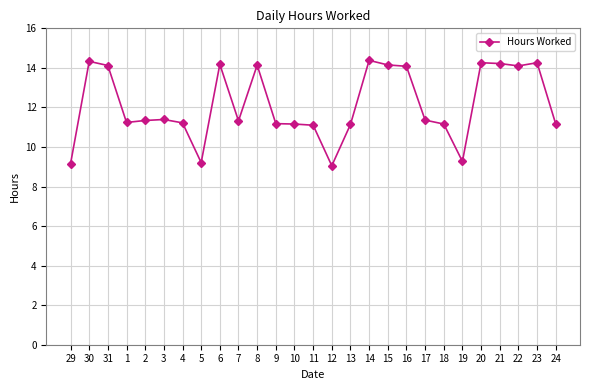

What is the minimum value shown in the chart?

9.1